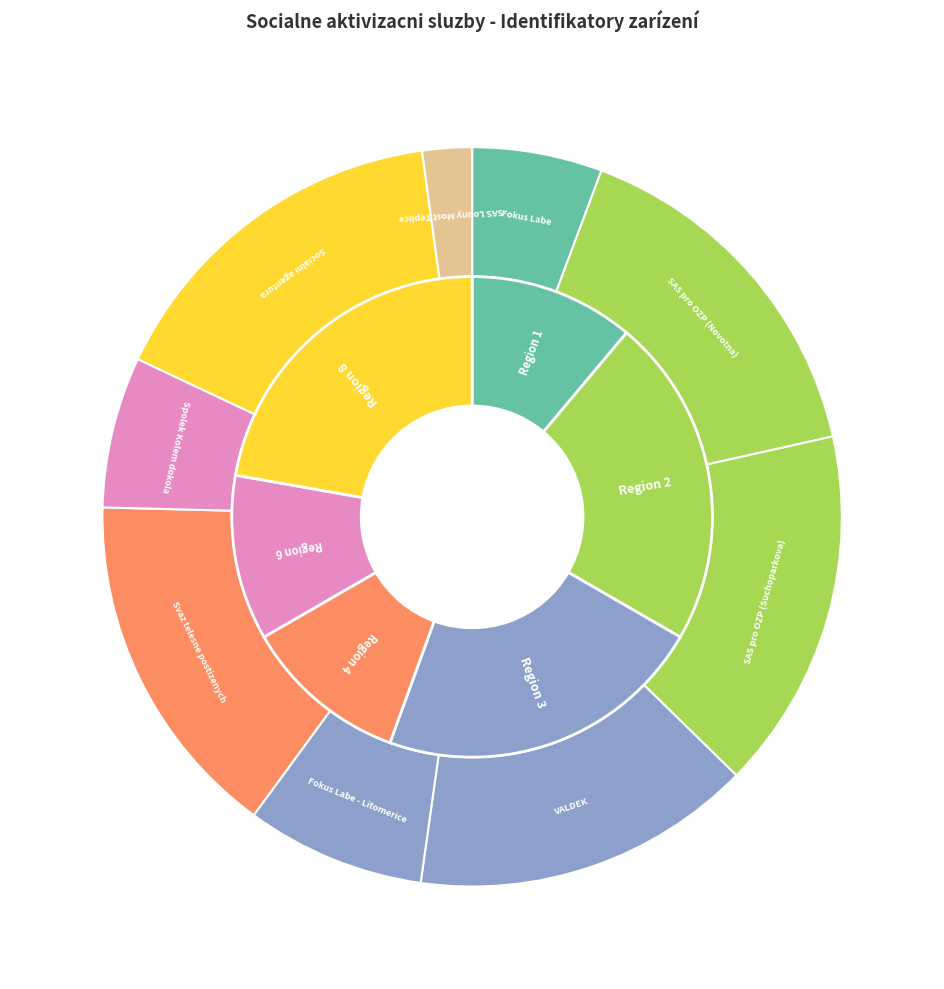

To the nearest percent, what is the combined percentage of 6 and 3?

22%